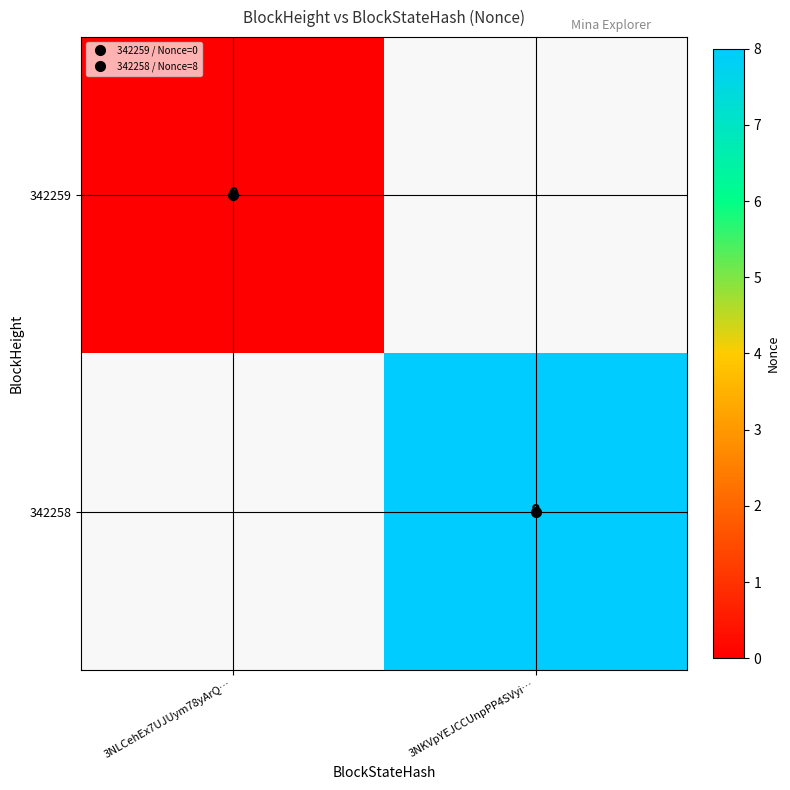

Where is 342259 nearest to the value 0?

3NLCehEx7UJUym78yArQ…